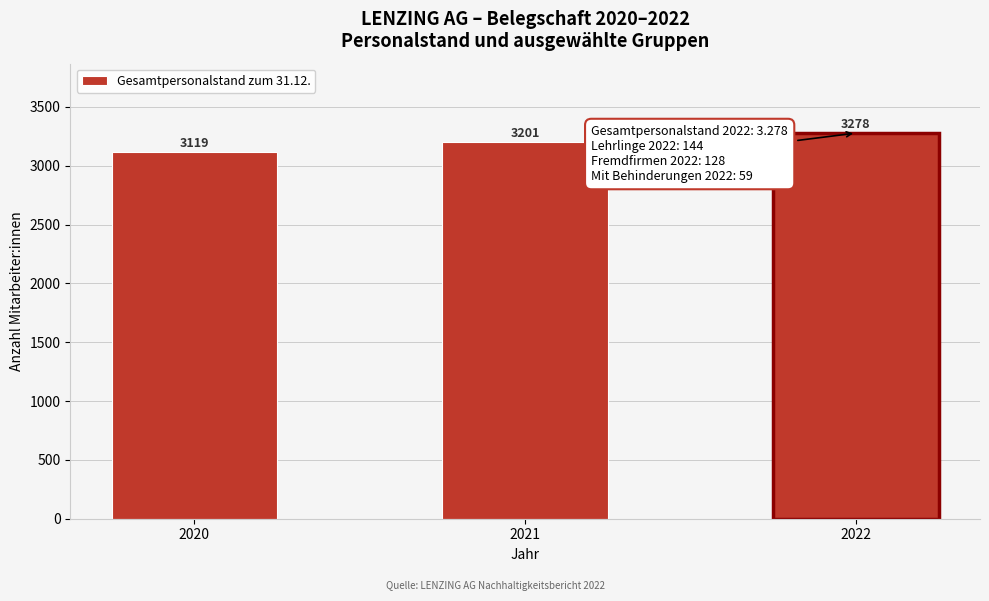

Reading left to right, transcribe all the data shown in this chart.

3119	3201	3278